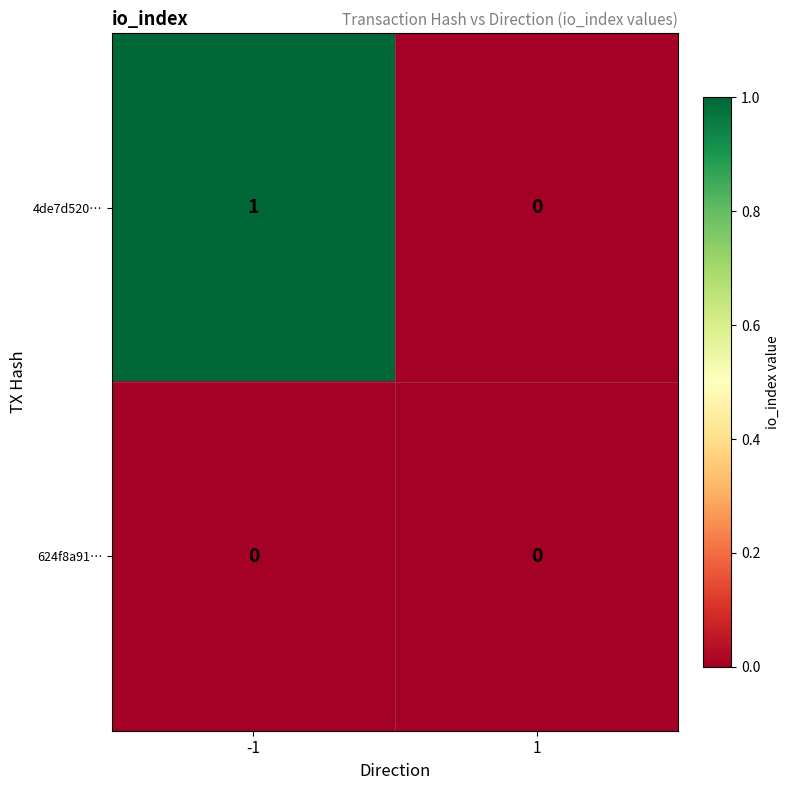

Which series has the largest total across all categories?

4de7d520…